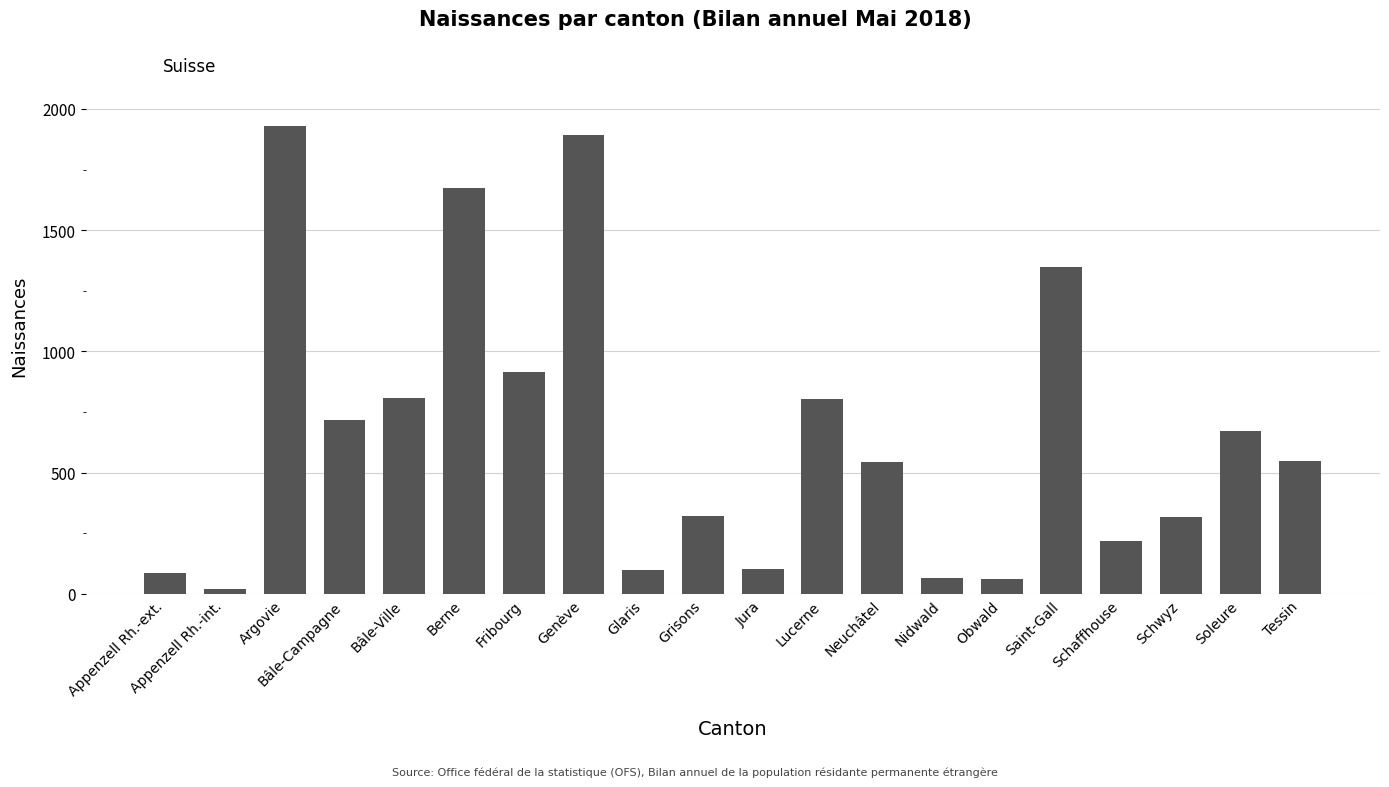

What is the difference between the maximum and minimum values?

1909